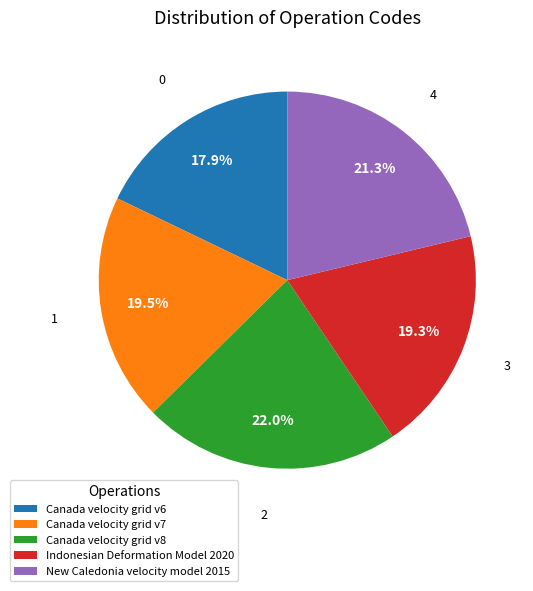

True or false: Canada velocity grid v6 accounts for 26% of the total.

False